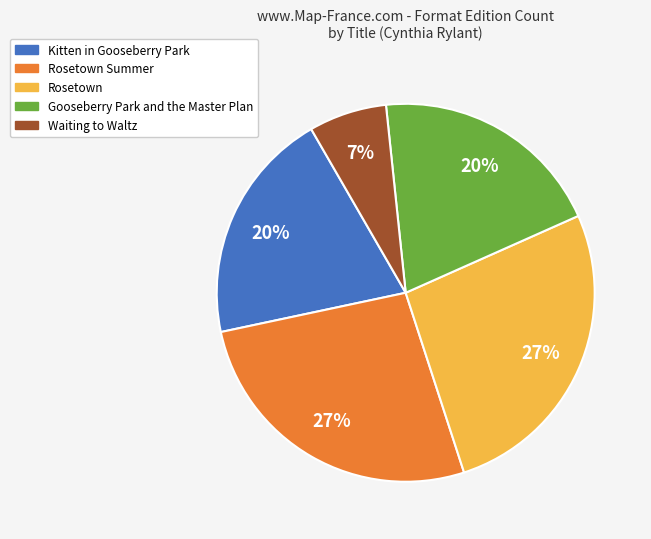

To the nearest percent, what is the average slice percentage?

20%